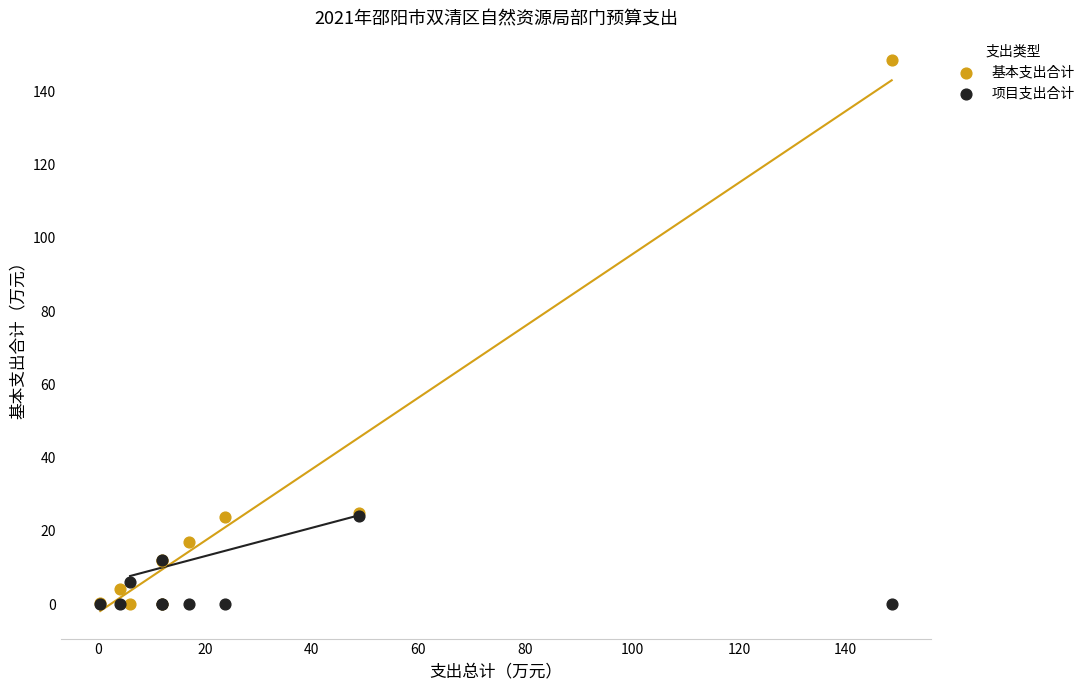

What are all the series names shown in the legend?

基本支出合计, 项目支出合计